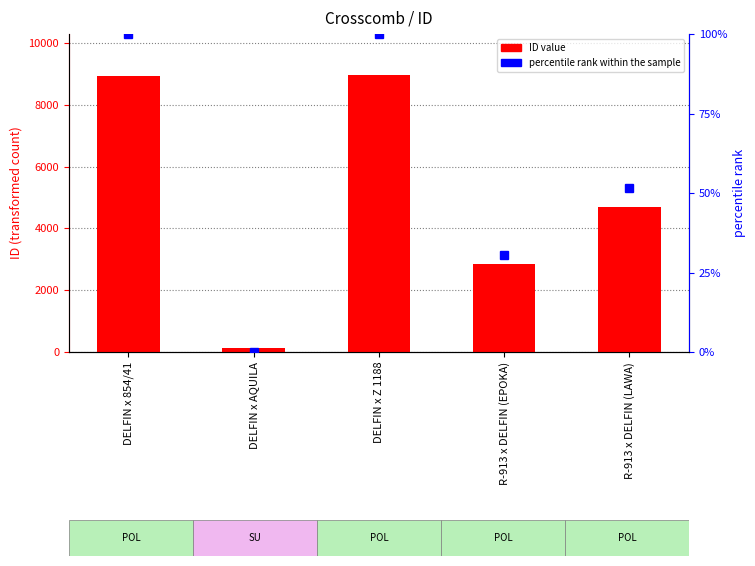

What is the difference between the maximum and minimum values in the percentile rank within the sample series?

100.0